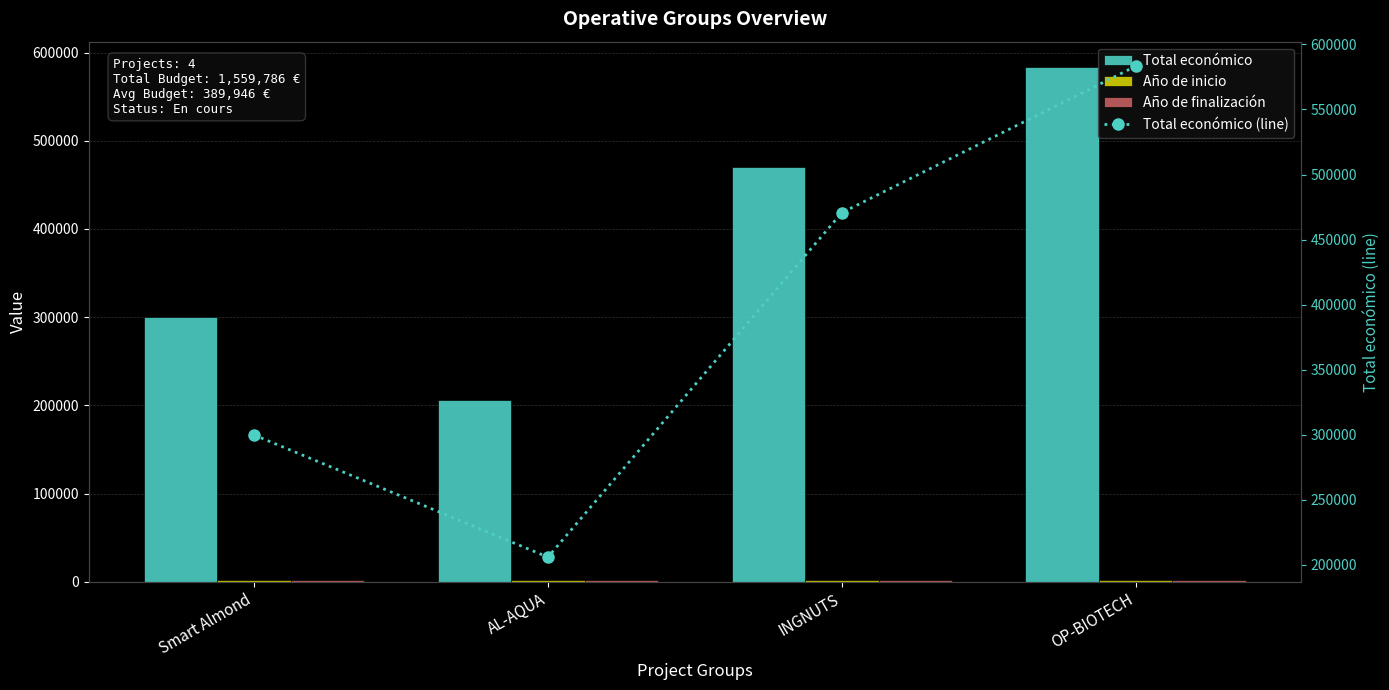

What are all the series names shown in the legend?

Total económico, Año de inicio, Año de finalización, Total económico (line)